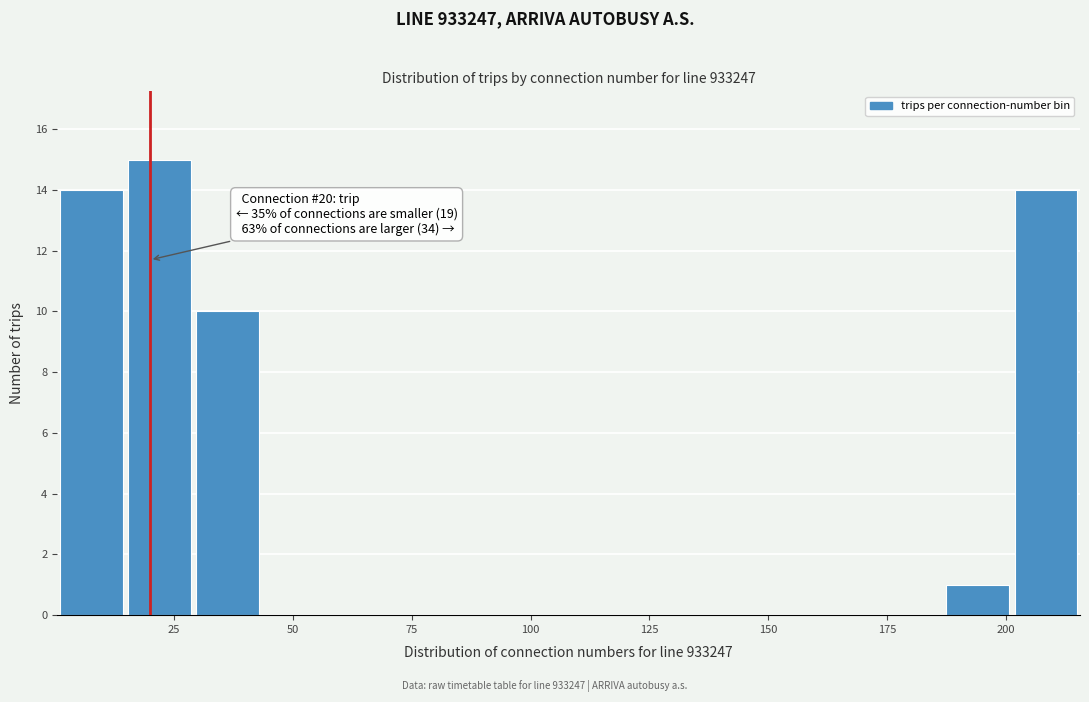

Read against the x-axis, roughly where is the centre of the tallest bar?

20